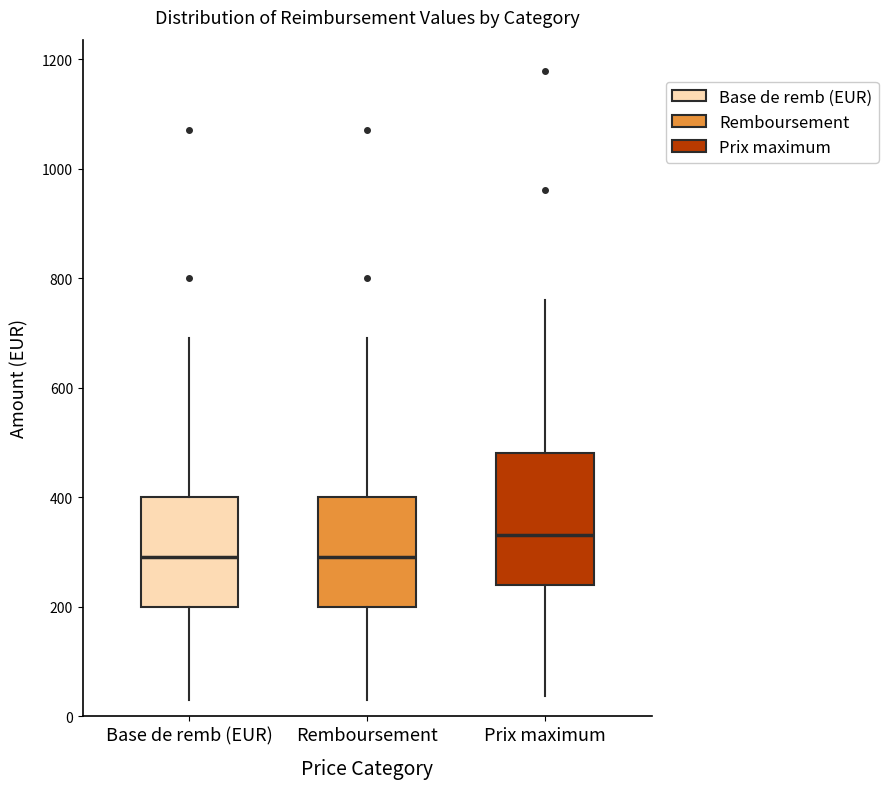

Reading left to right, transcribe this box plot: for each box, give where its median line is, the range the box spans, and where its two whiskers end, as read against the y-axis. The values are not printed on the chart, so give them approximately, as read against the axis.

Base de remb (EUR): median 300, box 200 to 400, whiskers 40 to 700
Remboursement: median 300, box 200 to 400, whiskers 40 to 700
Prix maximum: median 340, box 240 to 480, whiskers 40 to 760